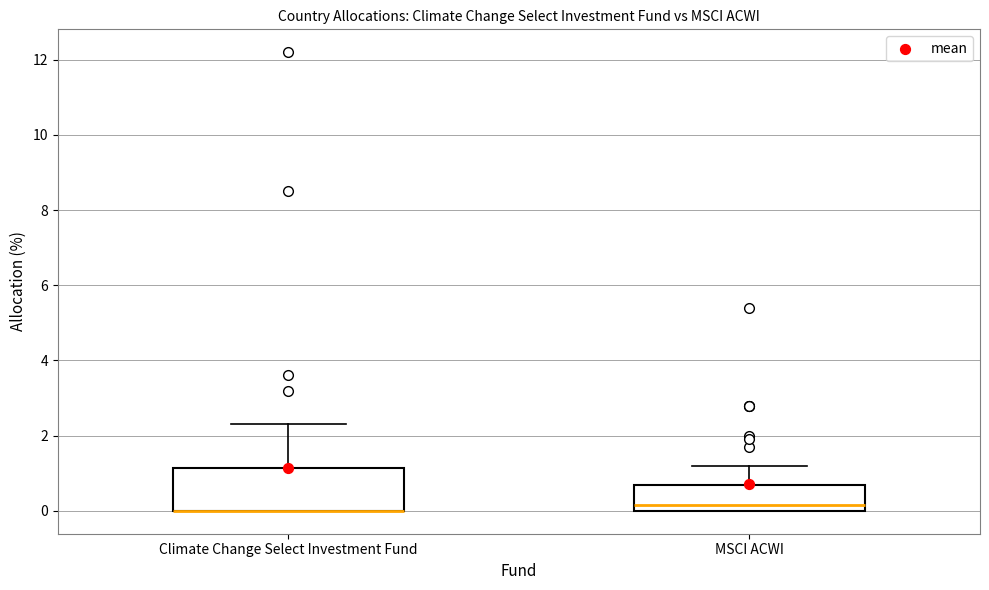

Which box is the tallest, from its lower edge to its upper edge?

Climate Change Select Investment Fund